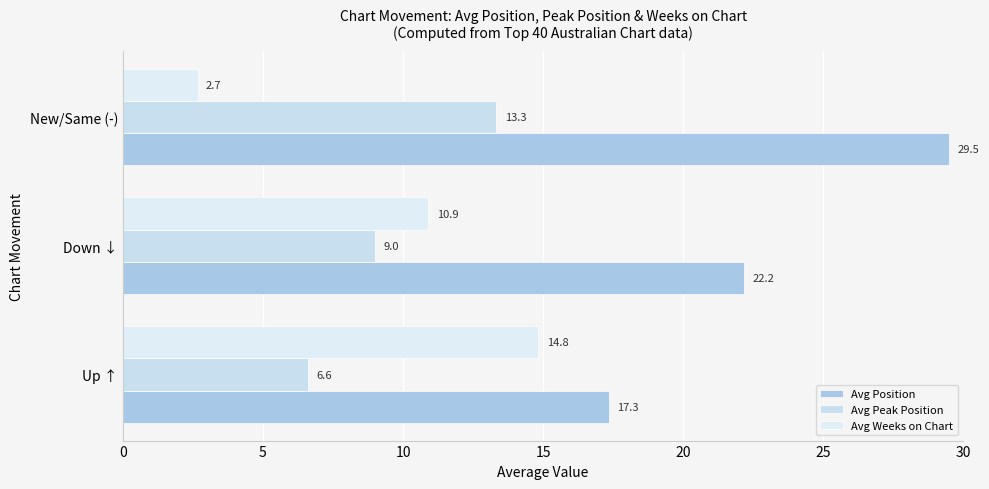

What are all the series names shown in the legend?

Avg Position, Avg Peak Position, Avg Weeks on Chart